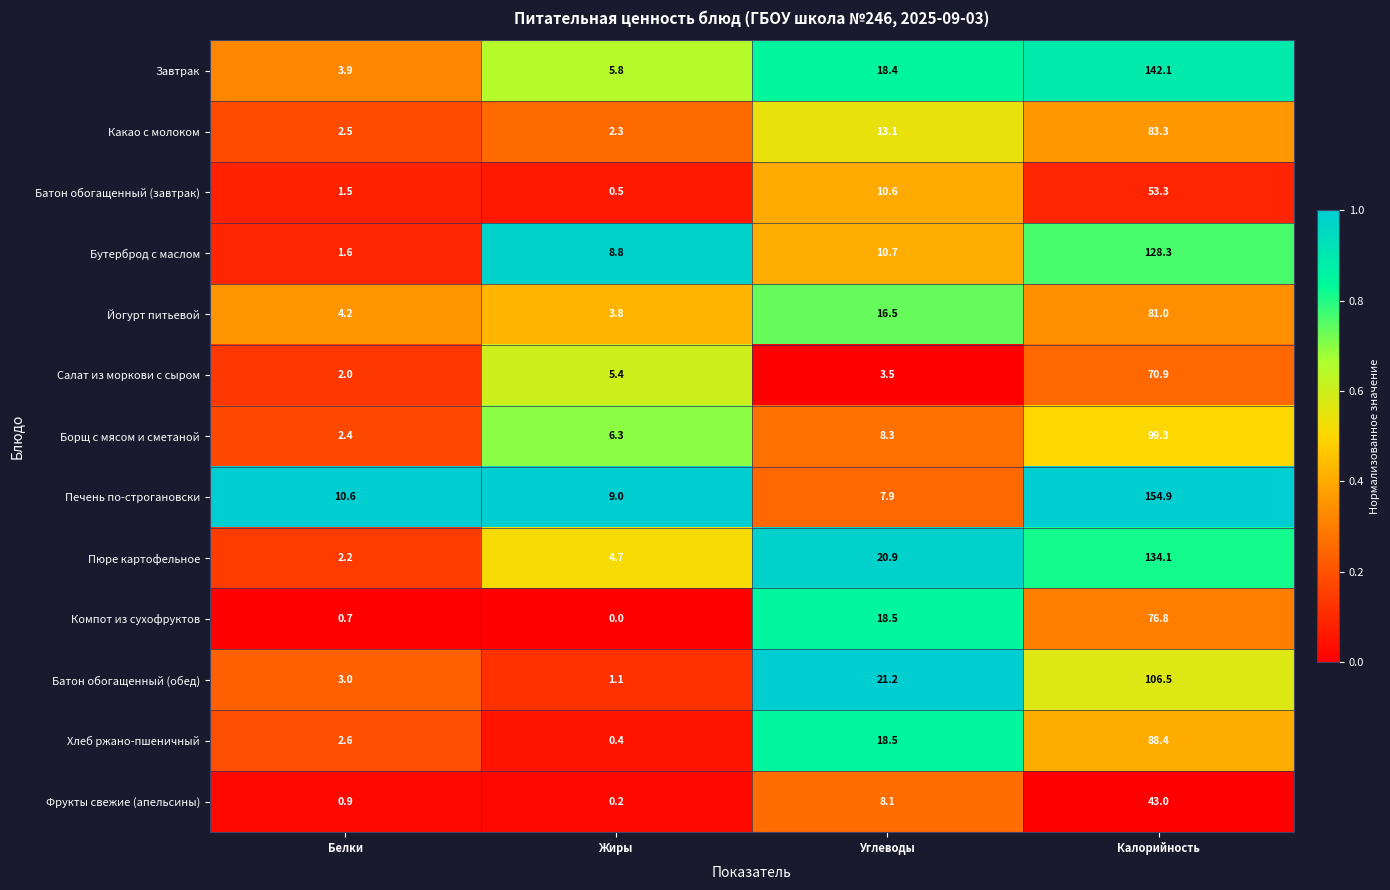

True or false: Компот из сухофруктов has a value of 76.8 at Калорийность.

True